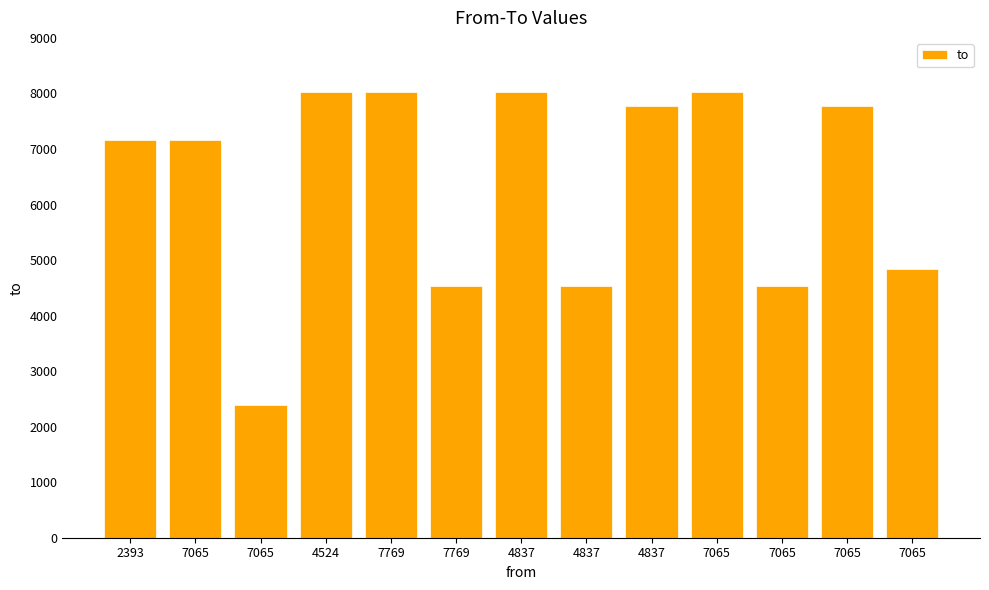

Reading right to left, list all the values displayed in this chart.

7065=4837	7065=7769	7065=4524	7065=8025	4837=7769	4837=4524	4837=8025	7769=4524	7769=8025	4524=8025	7065=2393	7065=7167	2393=7167